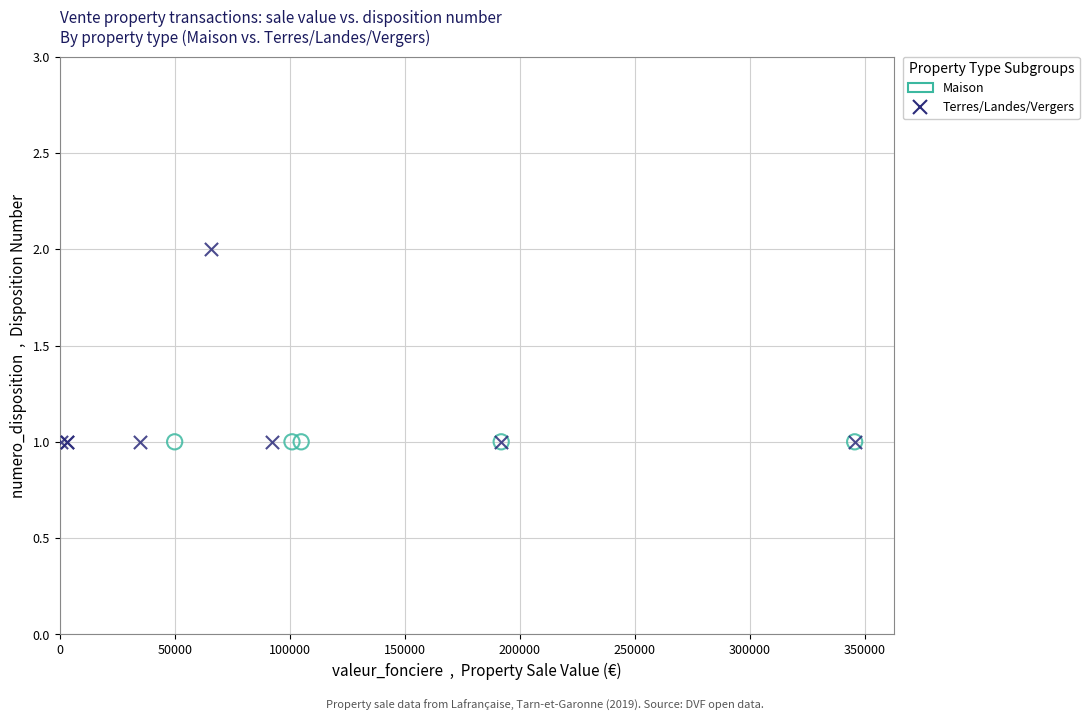

Which series contains the highest Y value?

Terres/Landes/Vergers